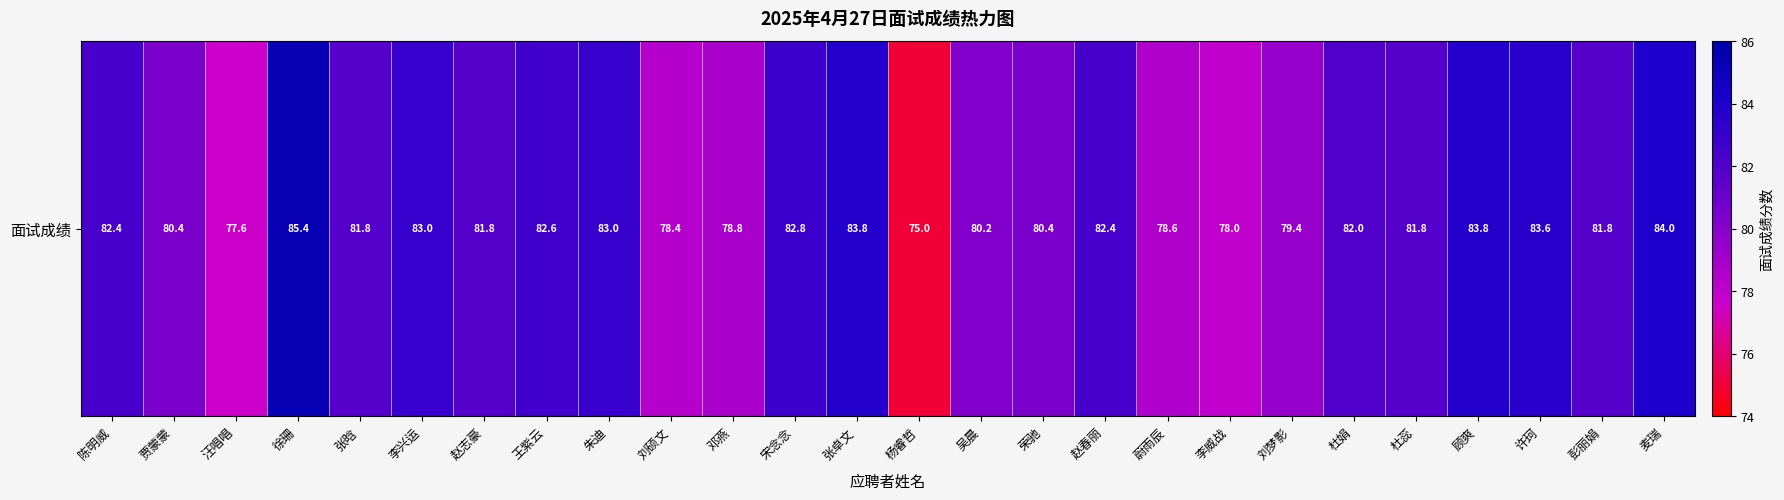

Where does the data first go above 81?

陈明威